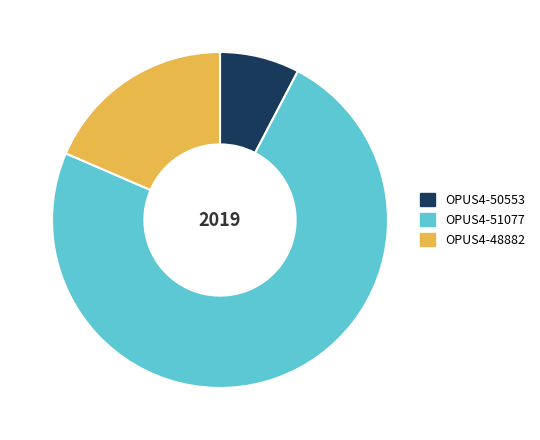

Combined, do OPUS4-48882 and OPUS4-50553 account for over 50%?

No